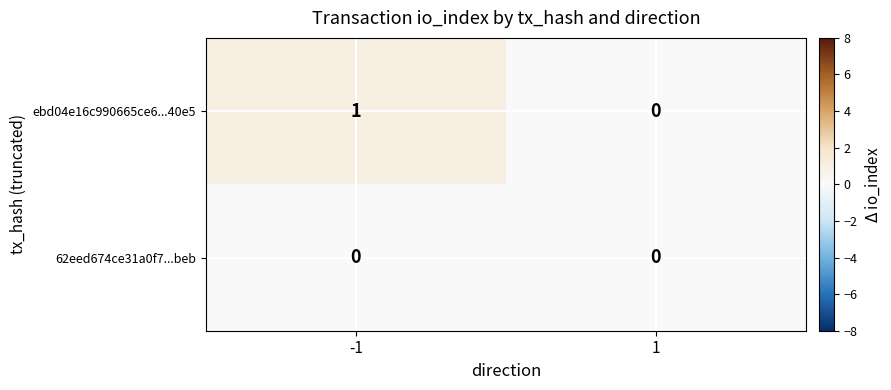

What is the spread (max minus min) of values at -1?

1